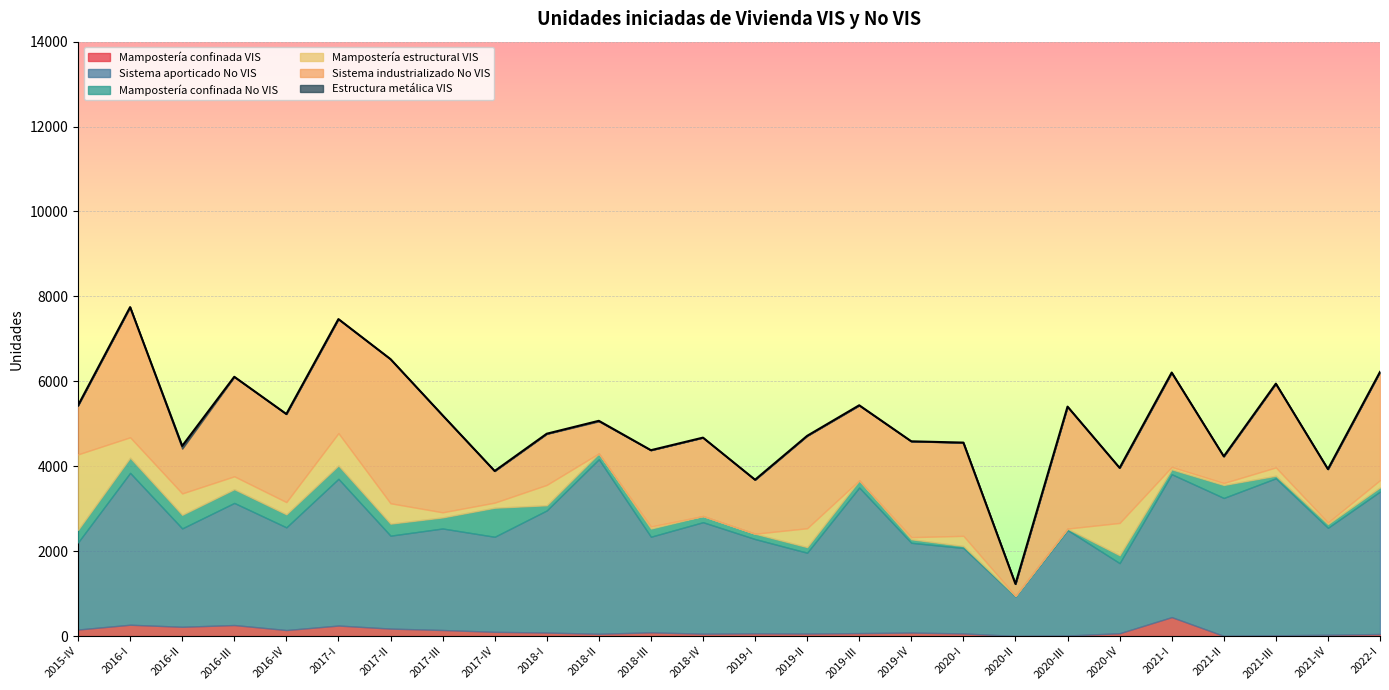

Rank the categories by Mampostería confinada VIS value from lowest to highest.

2020-II, 2021-II, 2020-III, 2021-III, 2021-IV, 2022-I, 2018-II, 2018-IV, 2019-II, 2020-I, 2019-I, 2020-IV, 2019-III, 2018-I, 2019-IV, 2018-III, 2017-IV, 2016-IV, 2017-III, 2015-IV, 2017-II, 2016-II, 2017-I, 2016-III, 2016-I, 2021-I